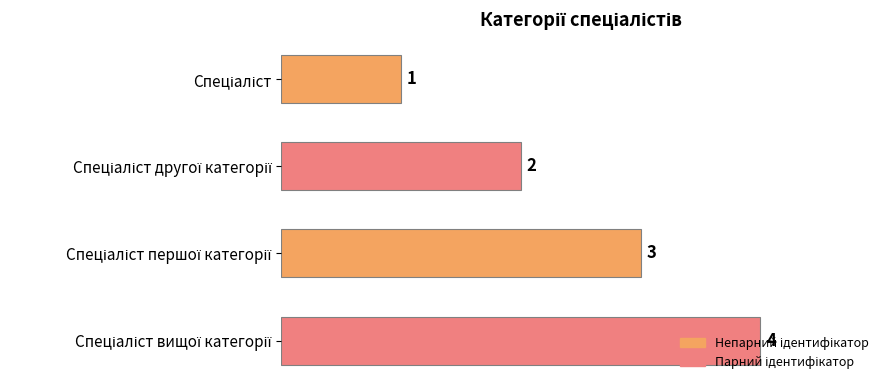

What is the difference between the maximum and minimum values?

3